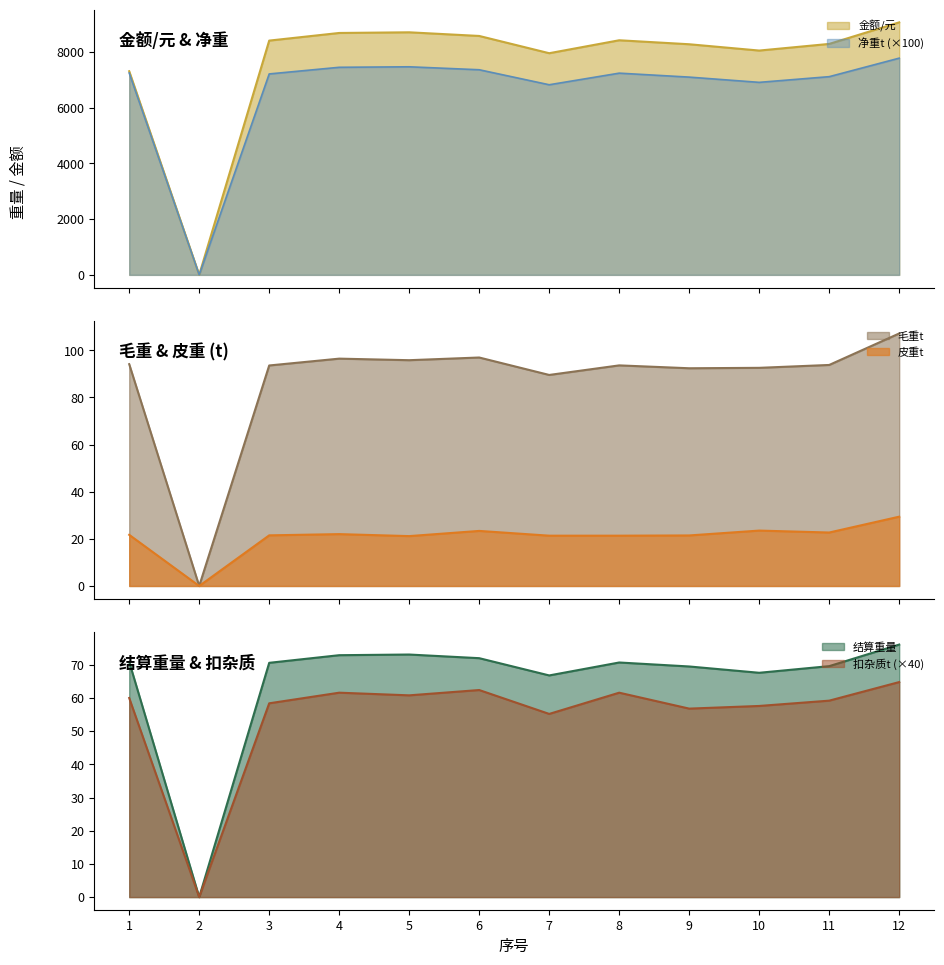

What is the value of the 扣杂质t point at the 8th from the left?

61.6